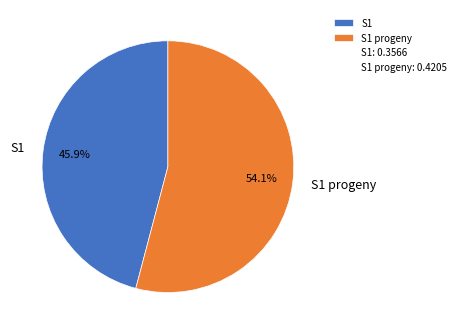

Is it true that S1 is 59% of the pie?

False